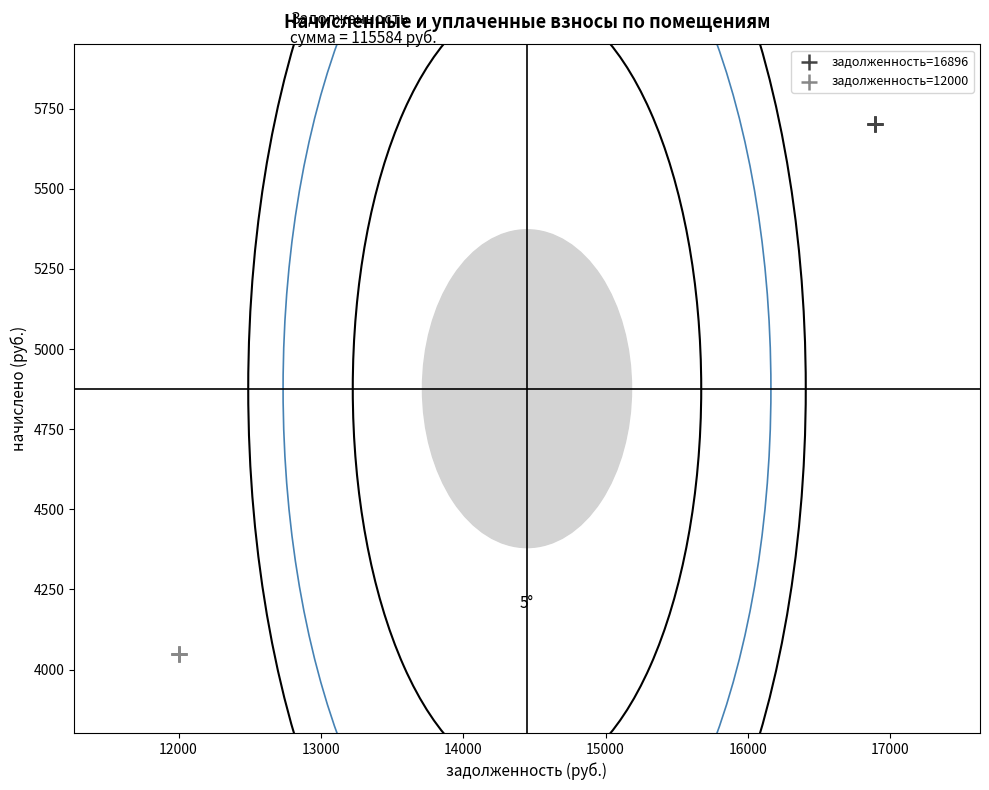

Which series contains the lowest Y value?

задолженность=12000